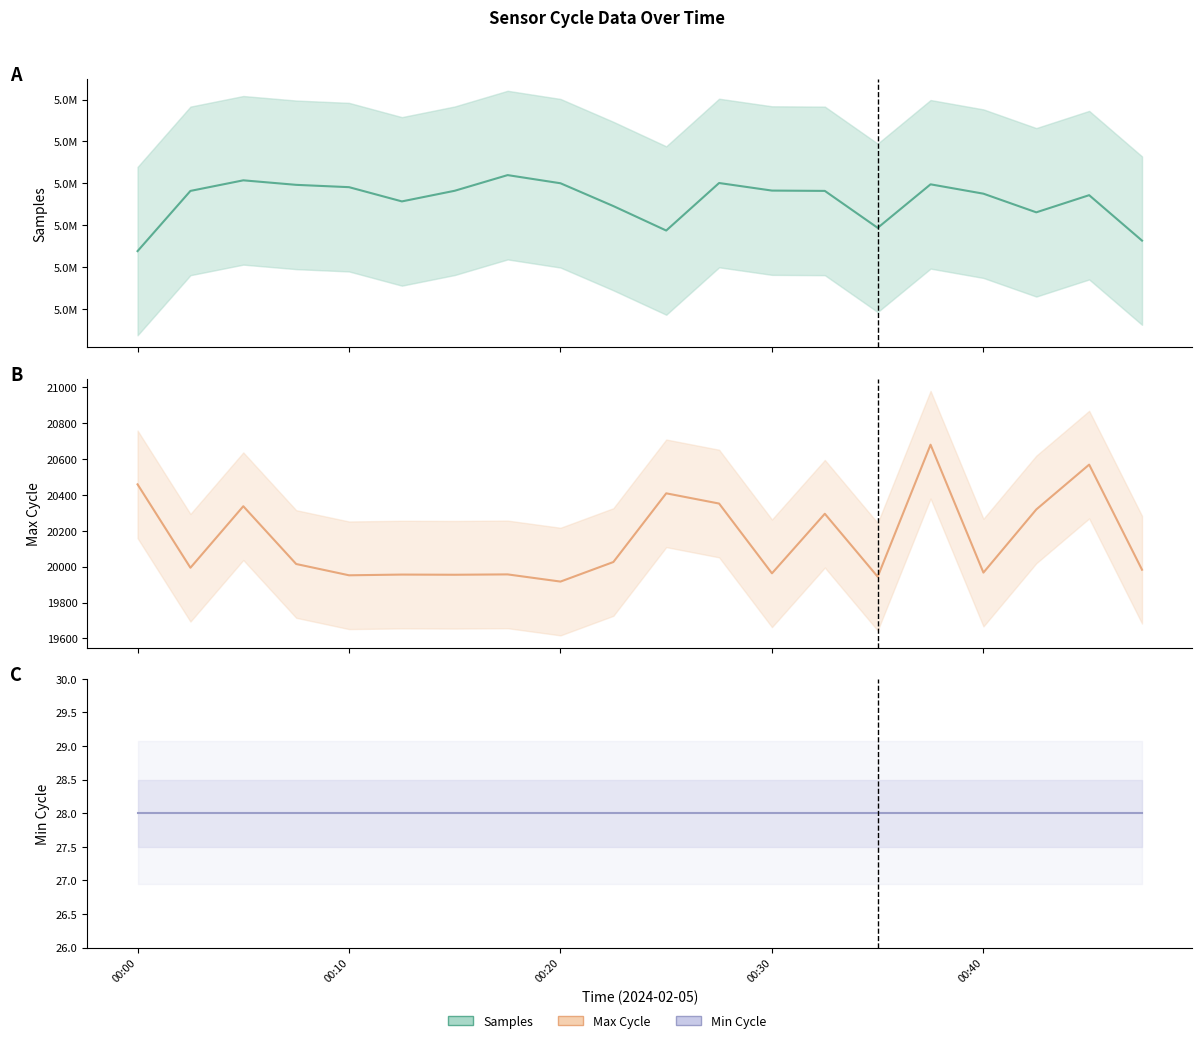

How many data points does each series have?

20